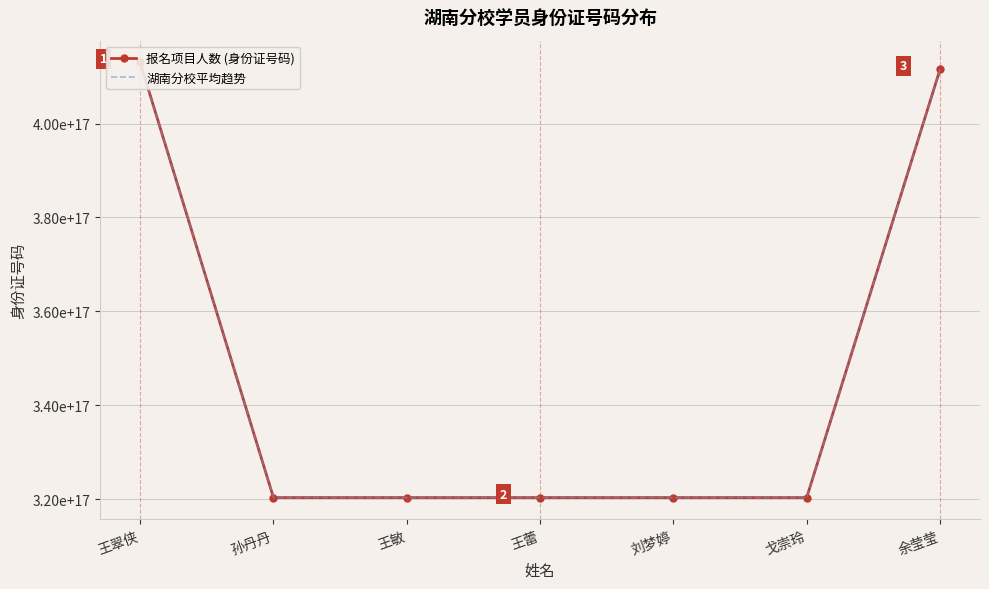

Reading left to right, transcribe all the data shown in this chart.

报名项目人数 (身份证号码): 王翠侠=413022197807224512	孙丹丹=320324199210143744	王敏=320324198202105920	王蕾=320324198001105984	刘梦婷=320324199408166848	戈崇玲=320324198410214464	余莹莹=411528198506170112
湖南分校平均趋势: 王翠侠=413022197807224512	孙丹丹=320324199210143744	王敏=320324198202105920	王蕾=320324198001105984	刘梦婷=320324199408166848	戈崇玲=320324198410214464	余莹莹=411528198506170112